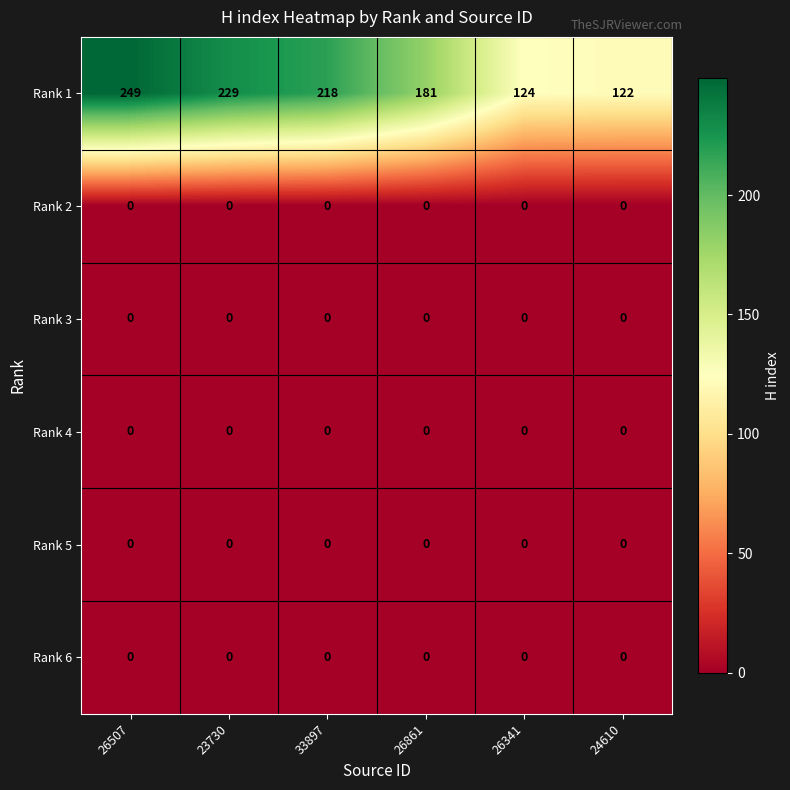

Which category has the highest value in the Rank 1 series?

26507